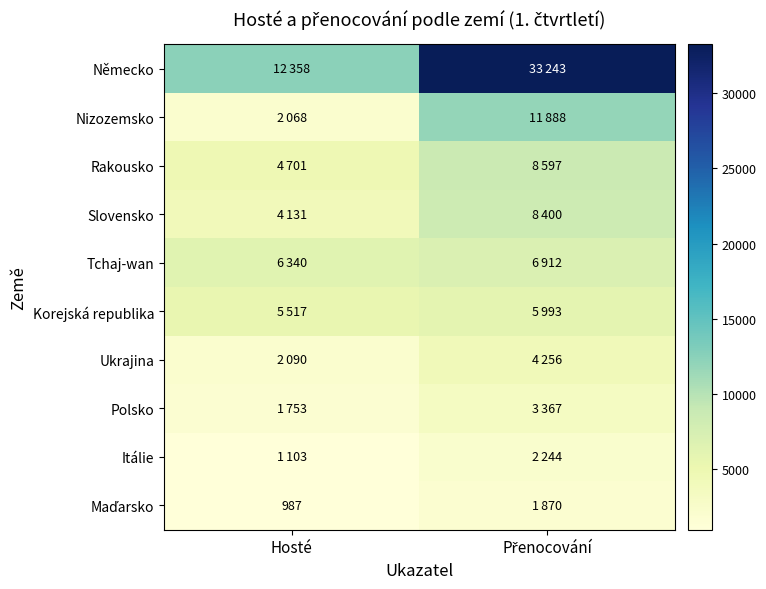

True or false: Slovensko has a value of 8400 at Přenocování.

True